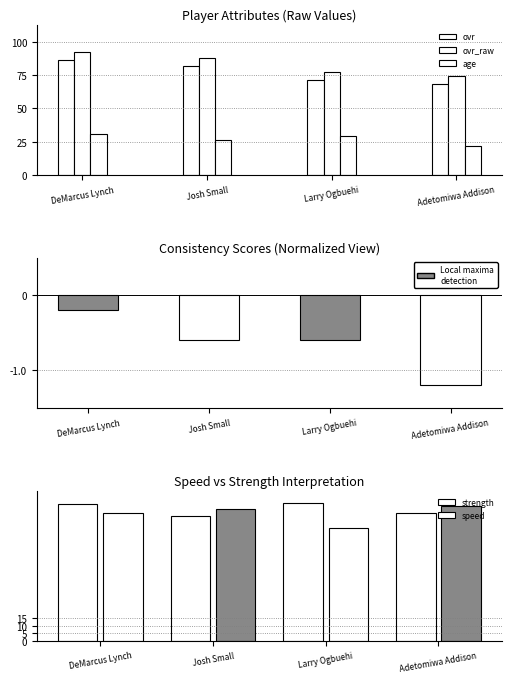

How many values in the ovr series are below 82?

2